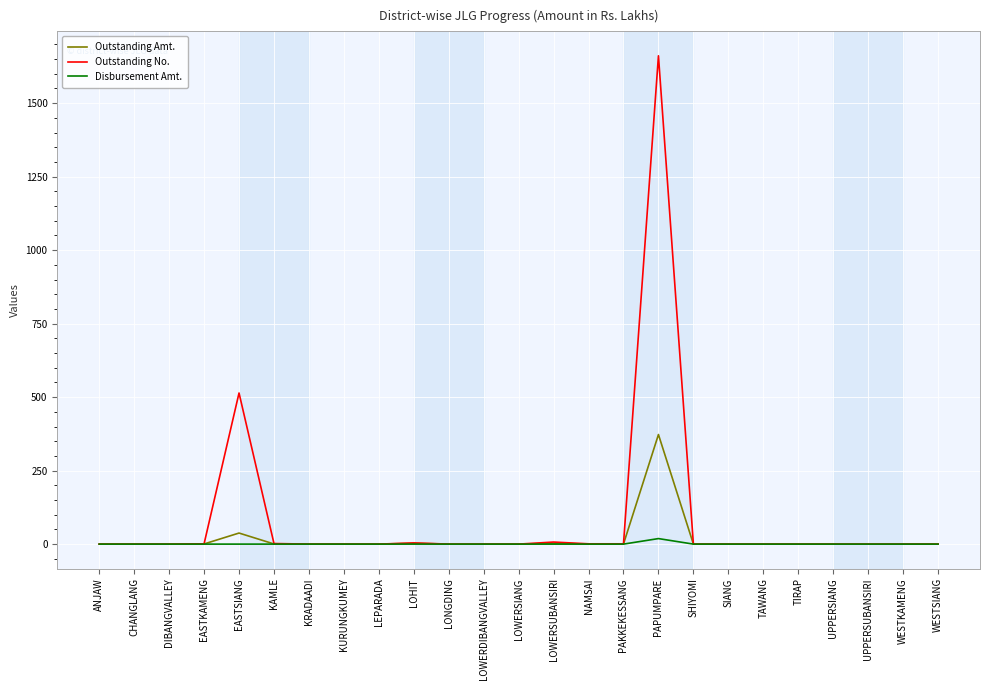

What are all the series names shown in the legend?

Outstanding Amt., Outstanding No., Disbursement Amt.